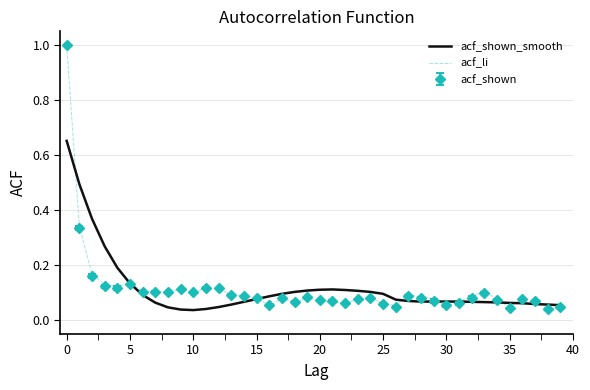

What is the highest value of the acf_shown series?

1.0